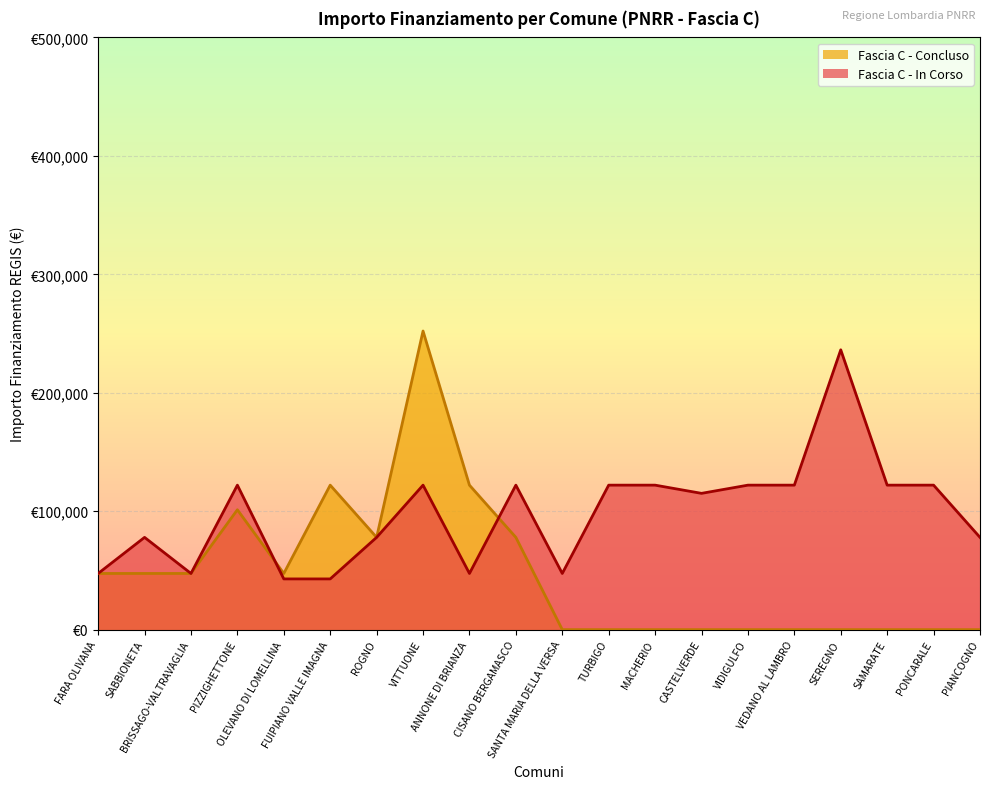

Between PIZZIGHETTONE and BRISSAGO-VALTRAVAGLIA, which is larger?

PIZZIGHETTONE